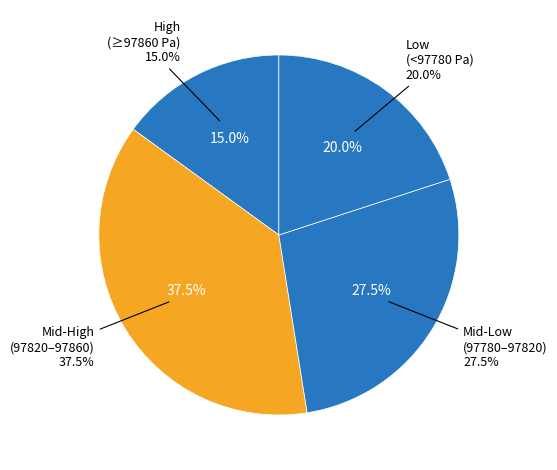

Does any single category account for the majority?

No